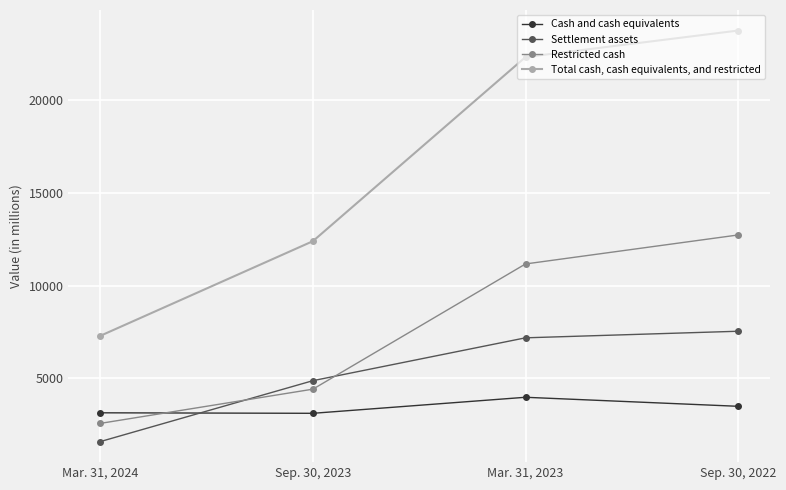

At which label does Settlement assets reach its minimum?

Mar. 31, 2024